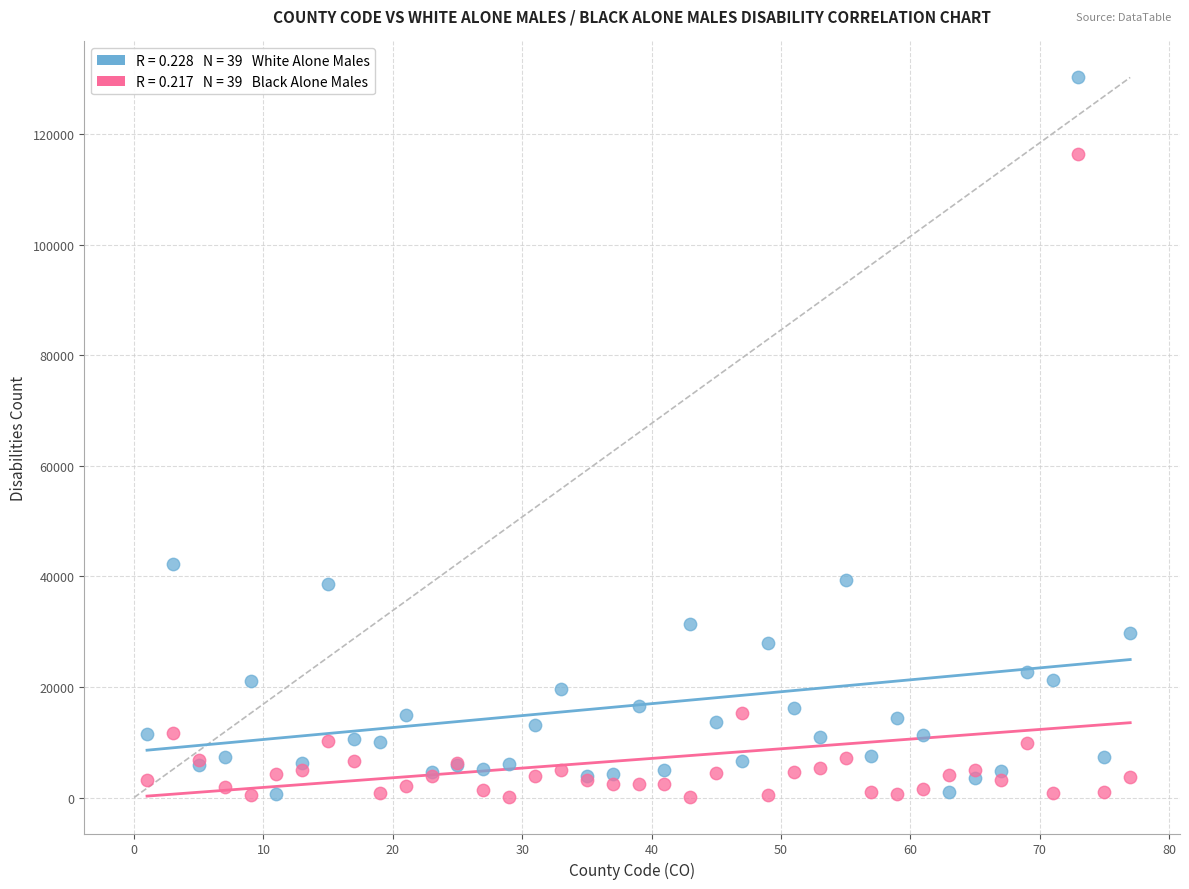

Across all series, what Y value is closest to 65234?

42305